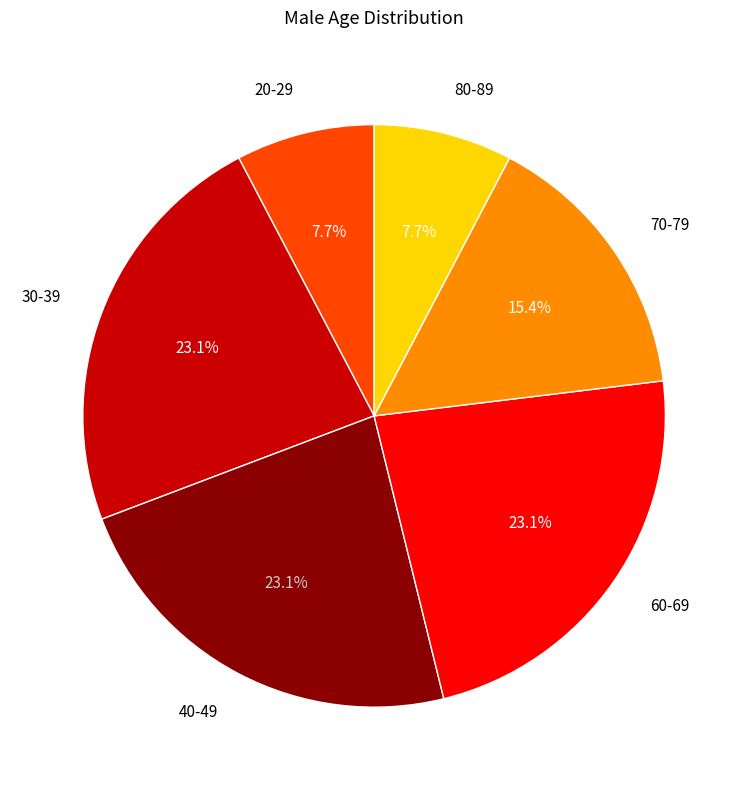

Does any single category account for the majority?

No